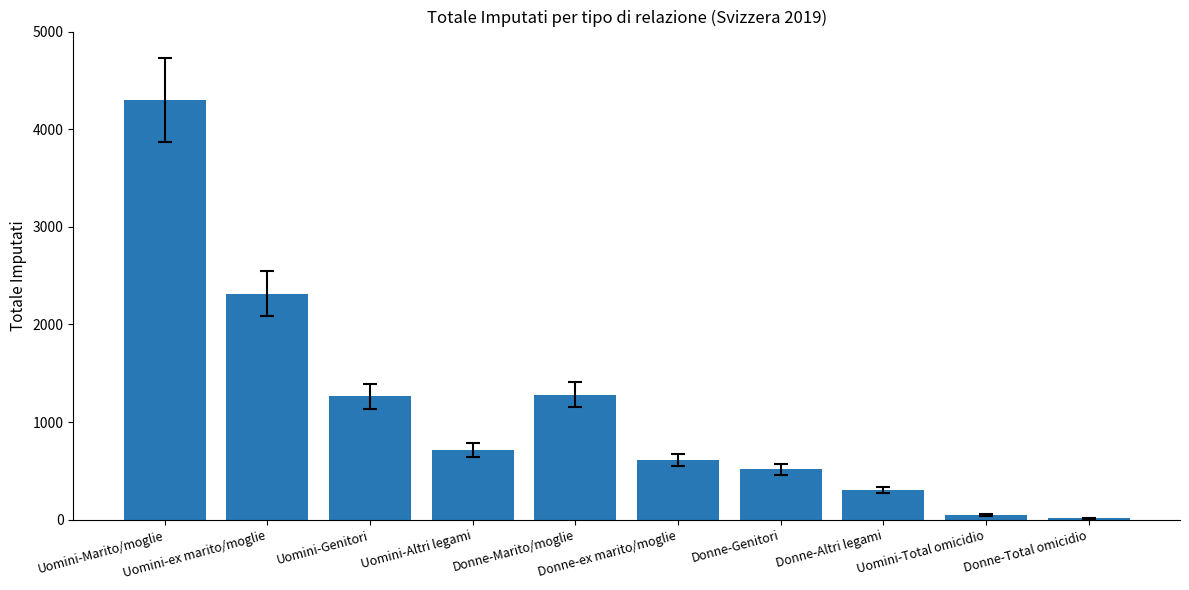

What is the value of the 8th bar from the left?

306